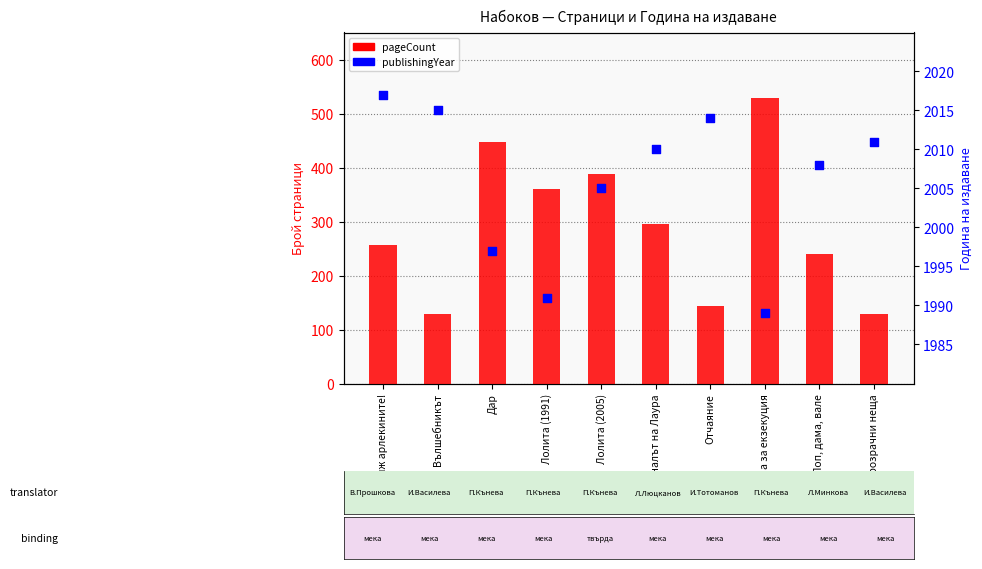

At how many categories does at least one series exceed 1435?

10